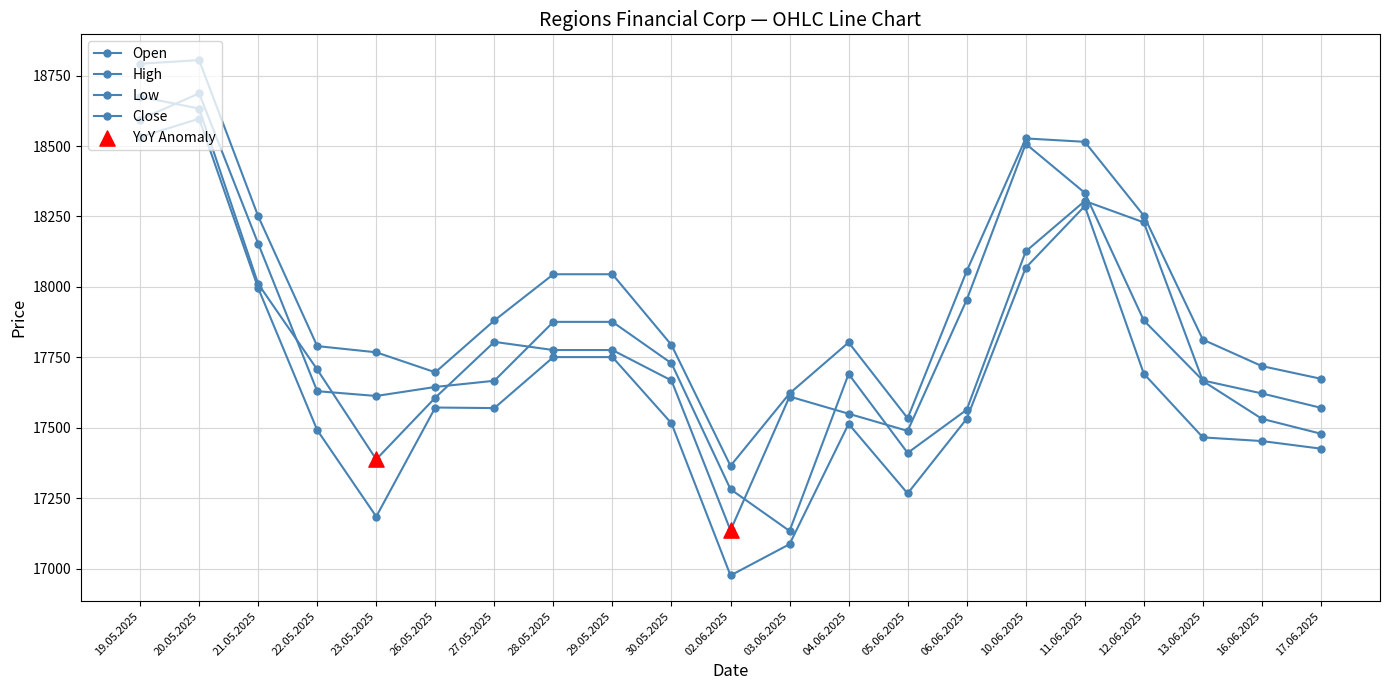

Does the chart have visible grid lines?

Yes